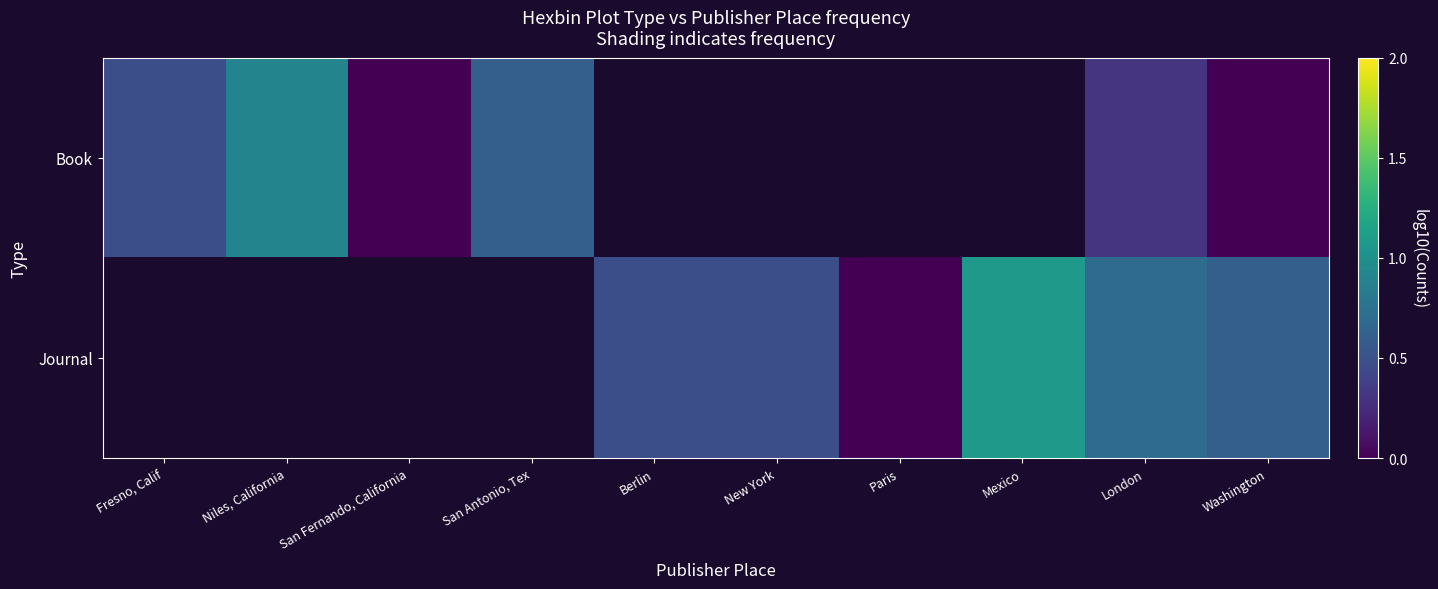

How many values in the Journal series exceed 0?

5